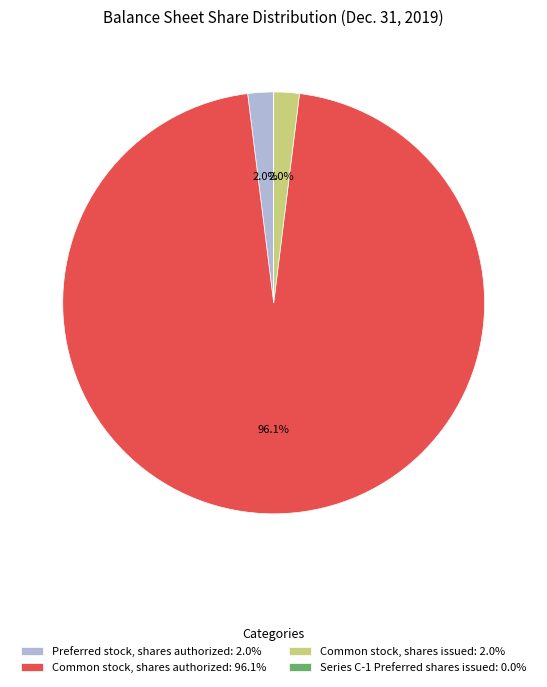

Is there any slice that represents more than half of the pie?

Yes